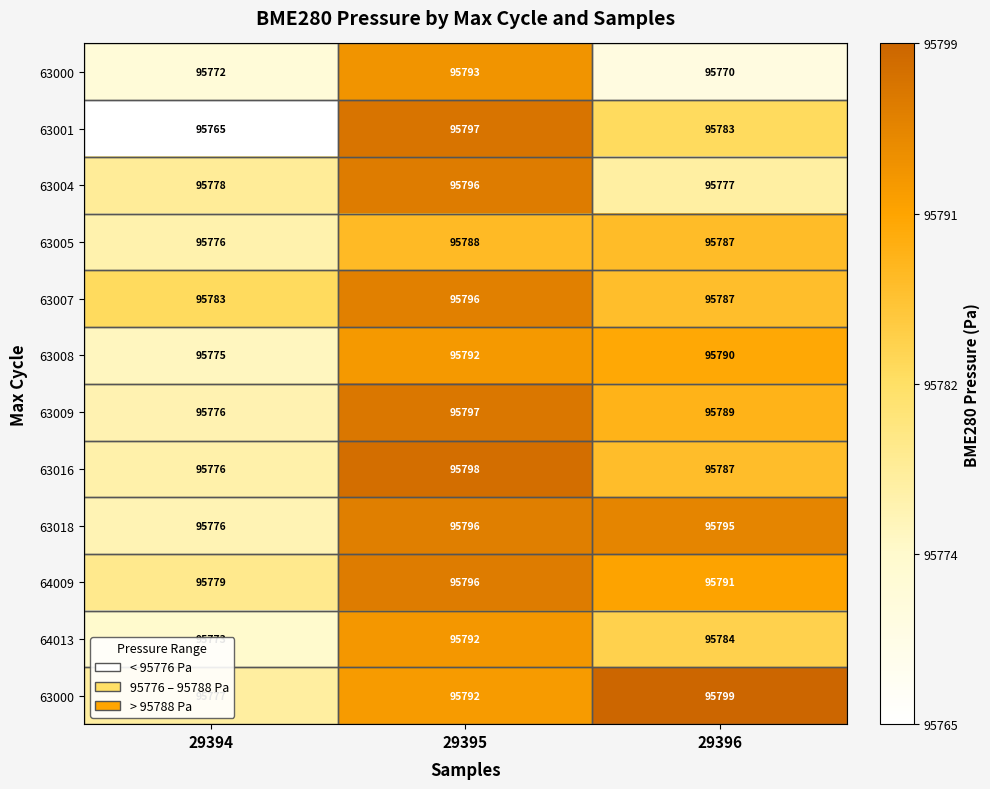

How many categories are shown in the chart?

3